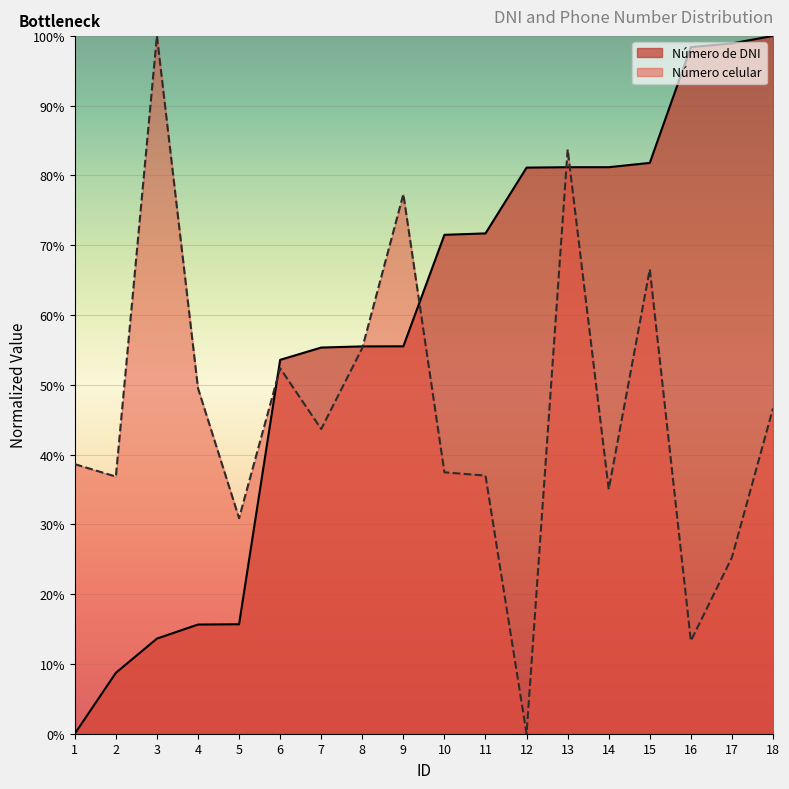

Reading right to left, transcribe all the data shown in this chart.

Número de DNI: 100.0	98.9	98.4	81.8	81.2	81.2	81.1	71.7	71.5	55.5	55.5	55.3	53.6	15.7	15.6	13.6	8.7	0.0
Número celular: 46.6	25.3	13.3	66.6	35.0	83.7	0.0	37.0	37.5	77.3	55.3	43.7	52.4	30.9	49.5	100.0	36.9	38.6